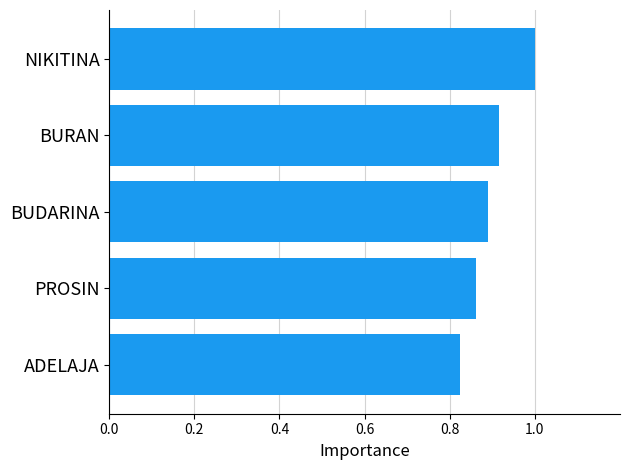

What is the maximum value shown in the chart?

1.0